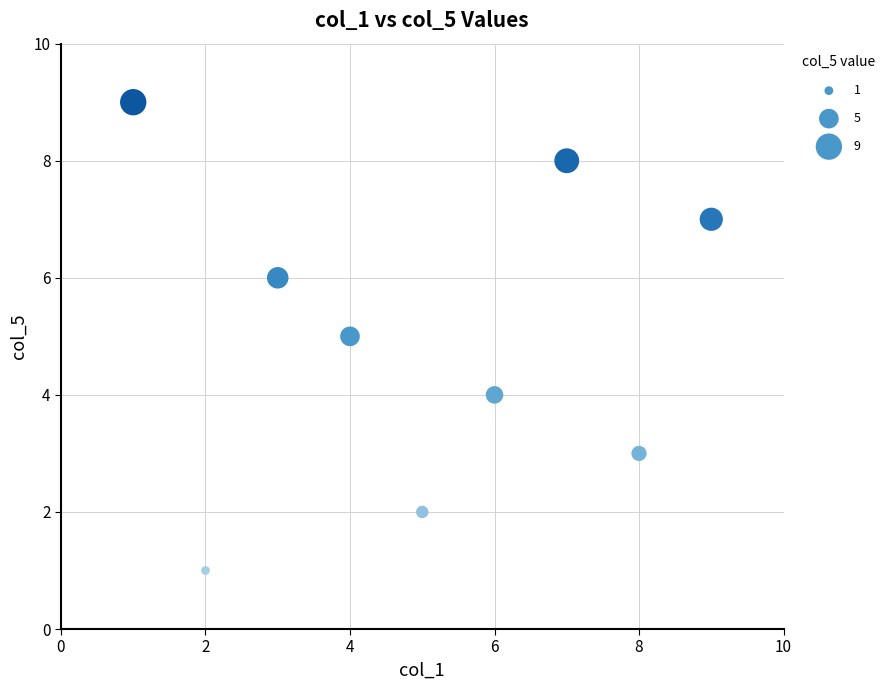

What is the range of X values (max minus min)?

8